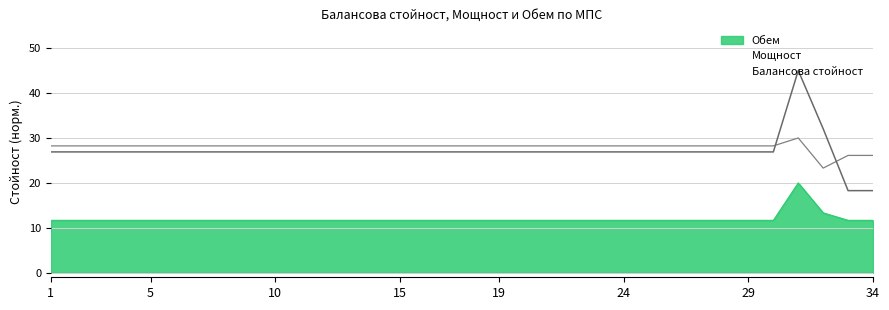

What is the sum of the Балансова стойност values at 11 and 8?

53.8